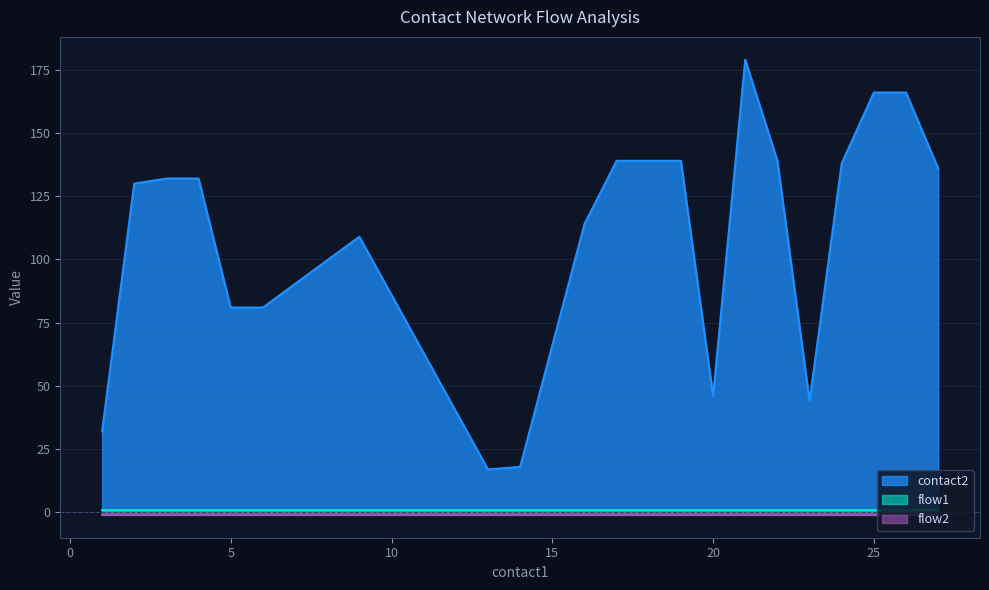

What is the minimum value for contact2?

17